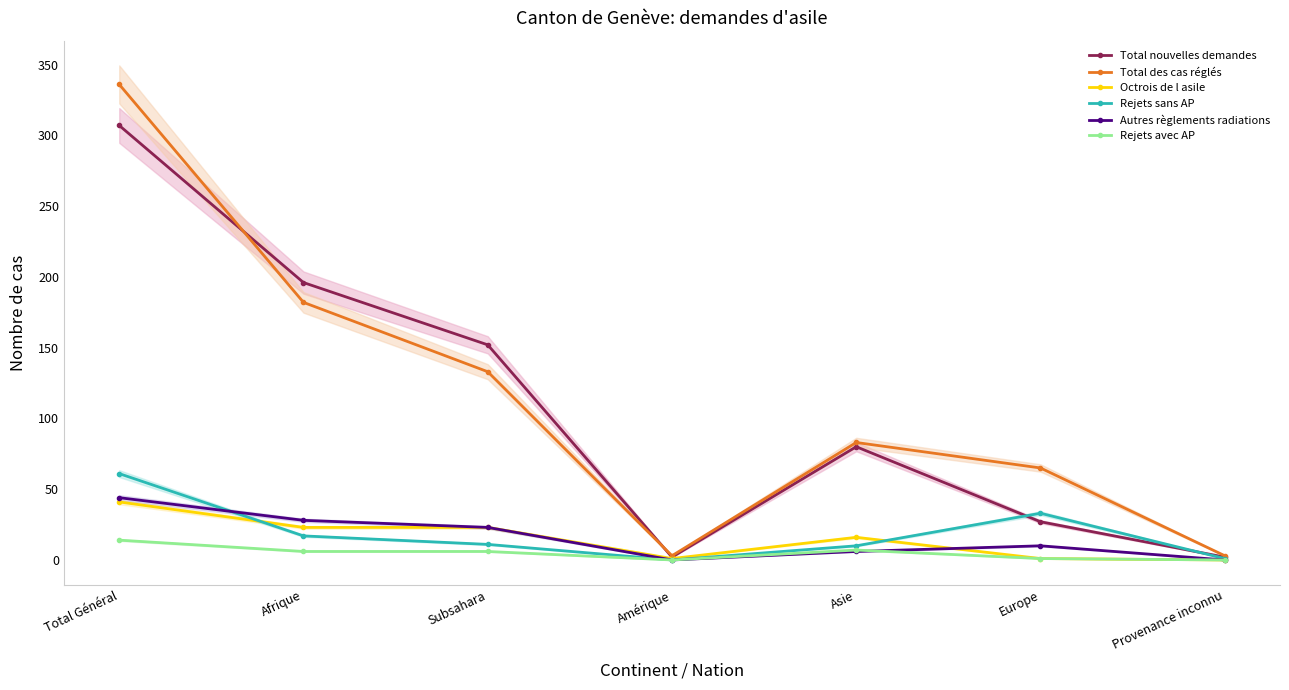

How many interior local peaks does the Autres règlements radiations series have?

1